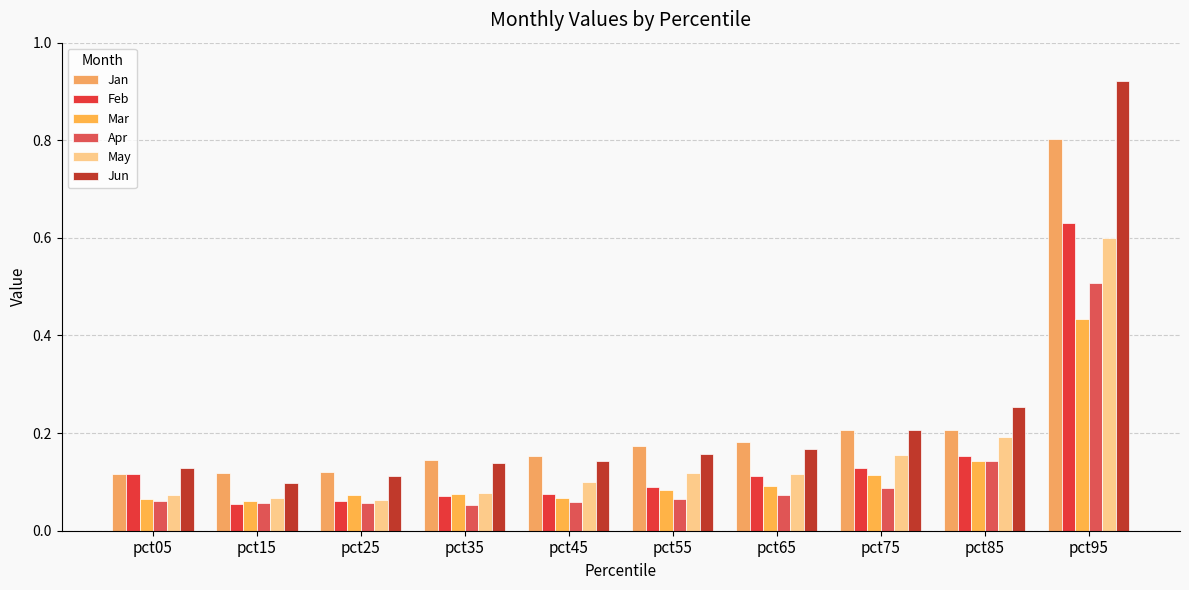

What is the total value across all series at pct55?

0.7